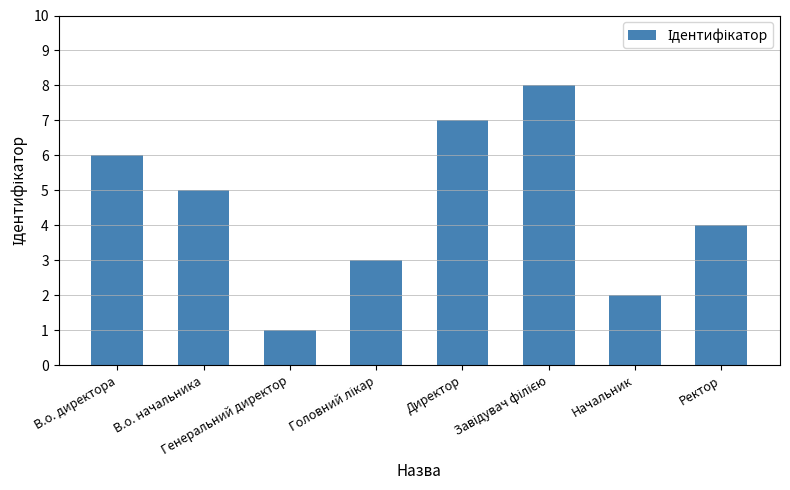

Reading left to right, extract all data points from this chart.

6	5	1	3	7	8	2	4